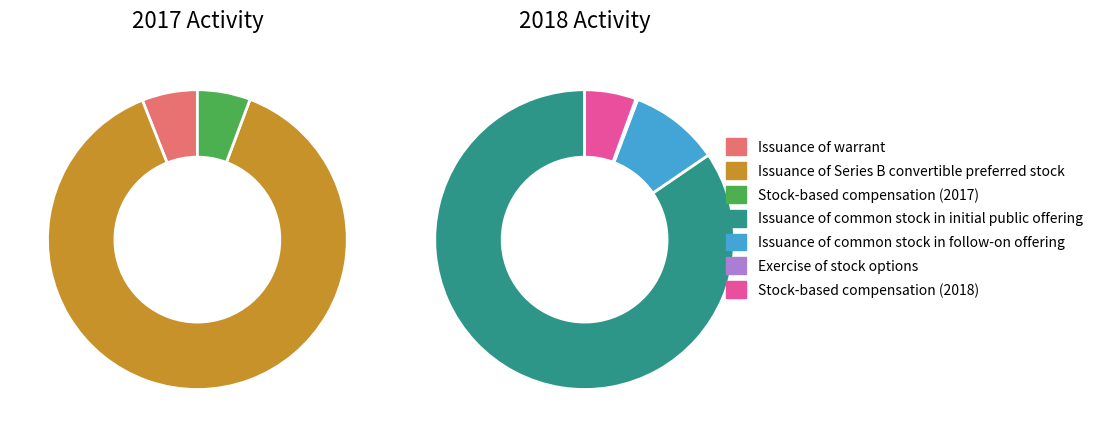

To the nearest percent, what is the average slice percentage?

14%